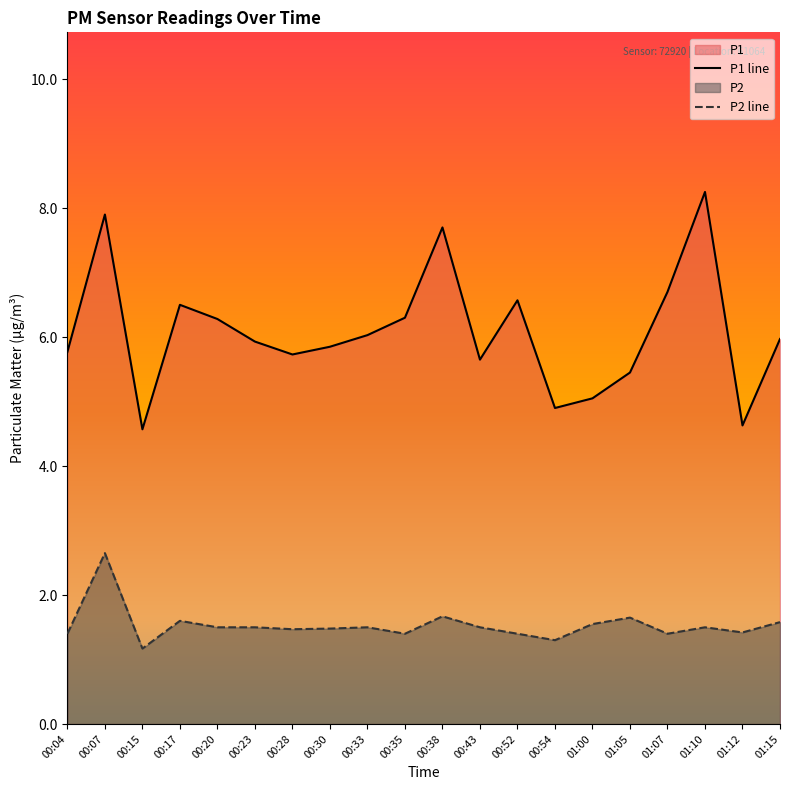

Reading left to right, transcribe all the data shown in this chart.

P1: 5.8	7.9	4.6	6.5	6.3	5.9	5.7	5.8	6.0	6.3	7.7	5.7	6.6	4.9	5.0	5.5	6.7	8.2	4.6	6.0
P2: 1.4	2.6	1.2	1.6	1.5	1.5	1.5	1.5	1.5	1.4	1.7	1.5	1.4	1.3	1.6	1.6	1.4	1.5	1.4	1.6